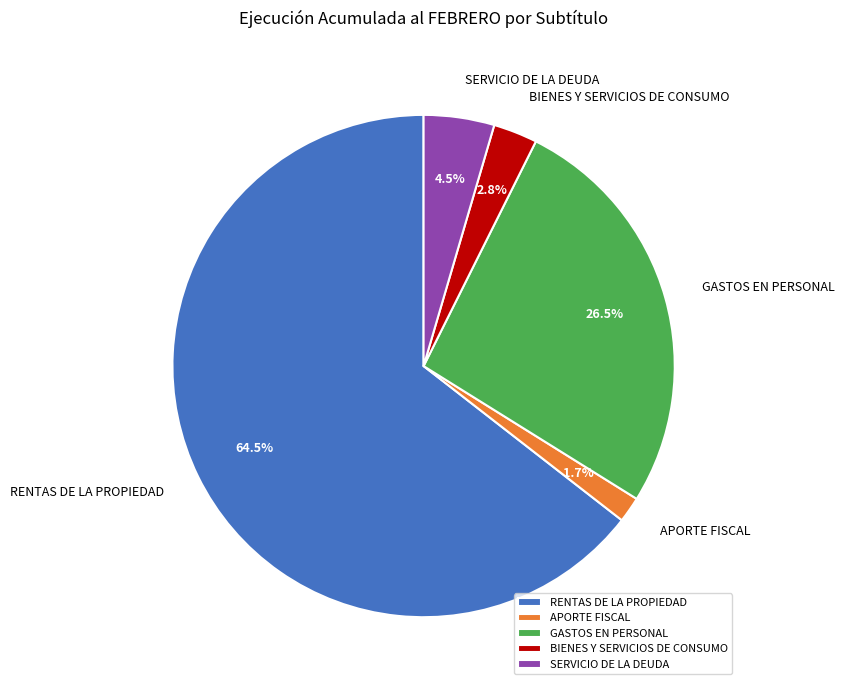

What percentage is the APORTE FISCAL slice, to the nearest percent?

2%